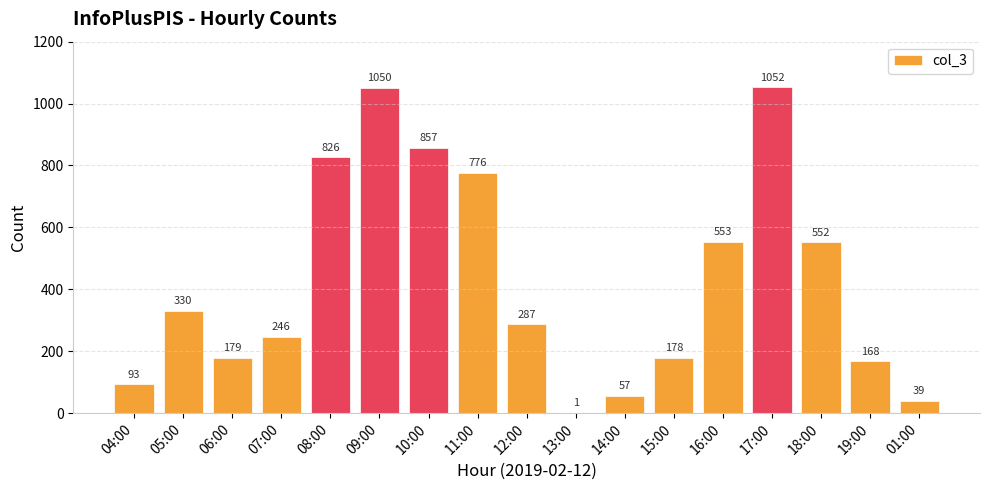

What is the sum of the values at 15:00 and 18:00?

730